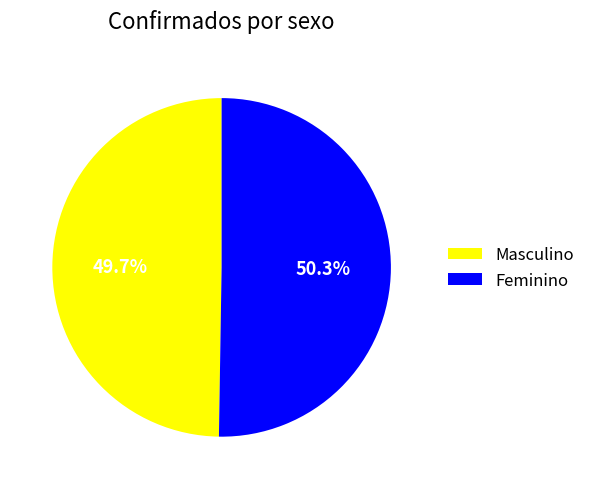

To the nearest percent, what is the difference between the Masculino and Feminino slice percentages?

1%